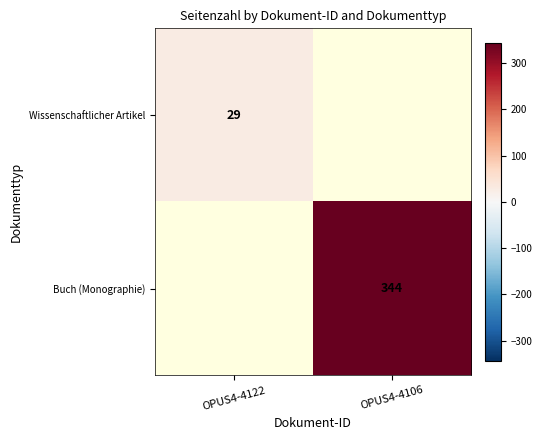

The value of Buch (Monographie) at OPUS4-4106 is 344. True or false?

True